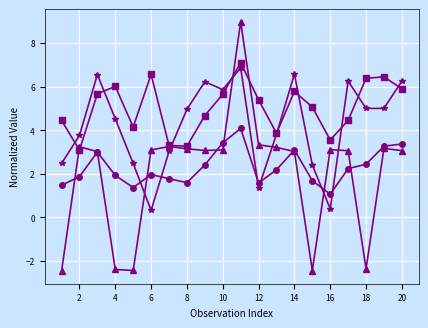

What is the greatest value displayed?

9.0